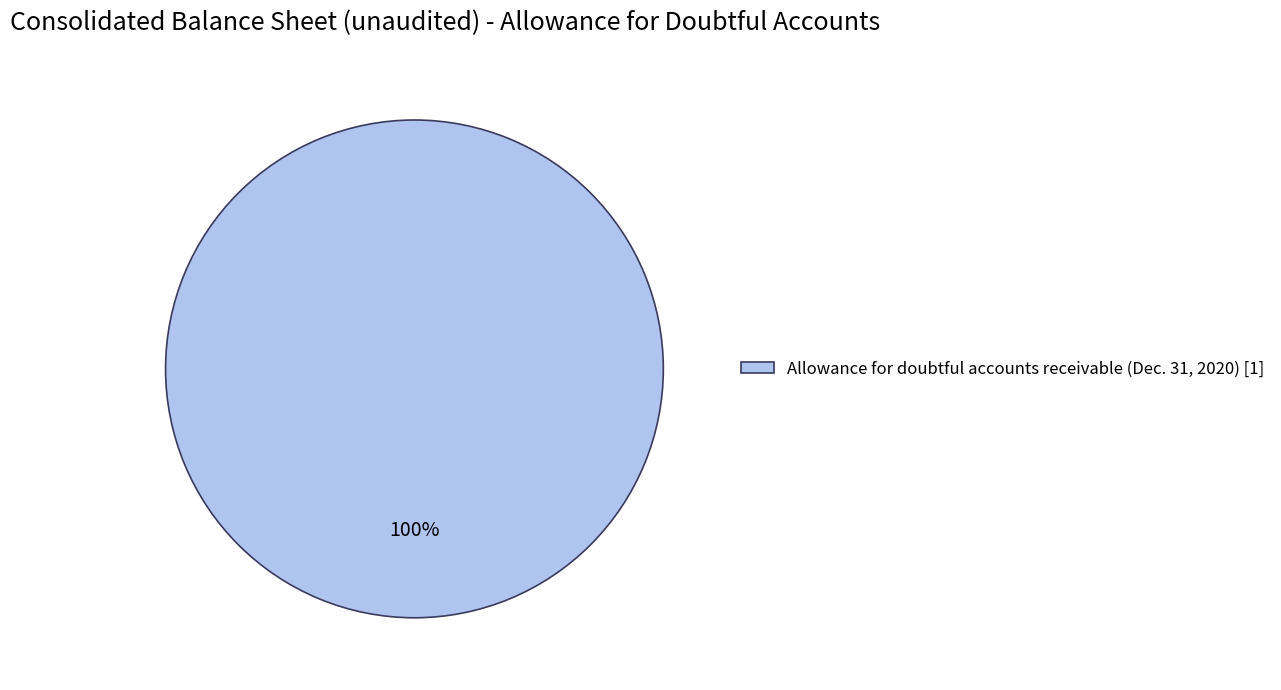

True or false: Allowance for doubtful accounts receivable (Dec. 31, 2020) [1] accounts for 100% of the total.

True